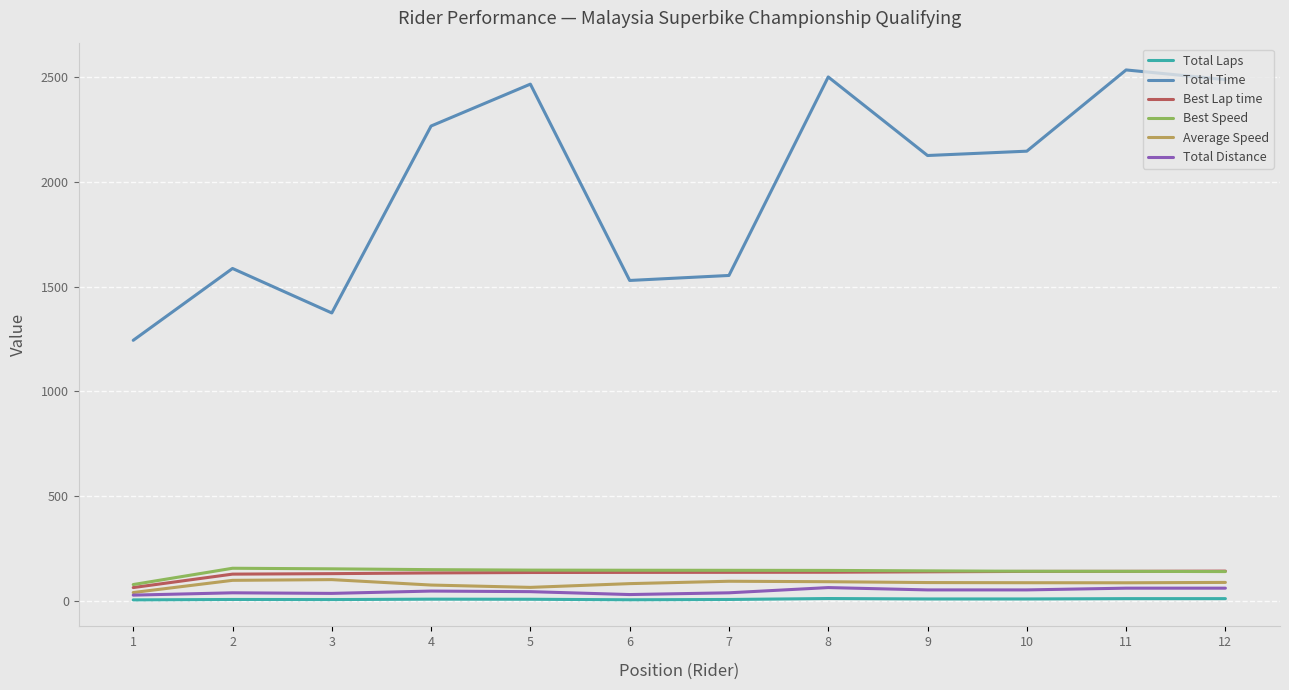

Which series has the largest total across all categories?

Total Time